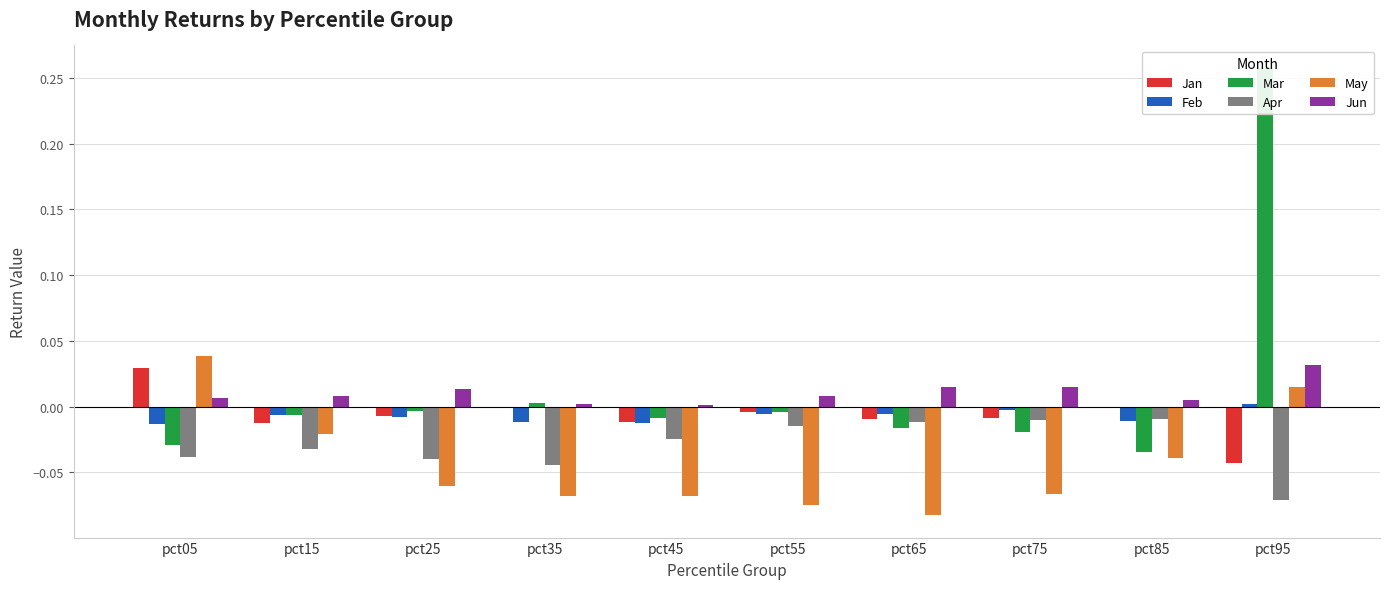

True or false: Apr has a value of -0.0 at pct45.

True